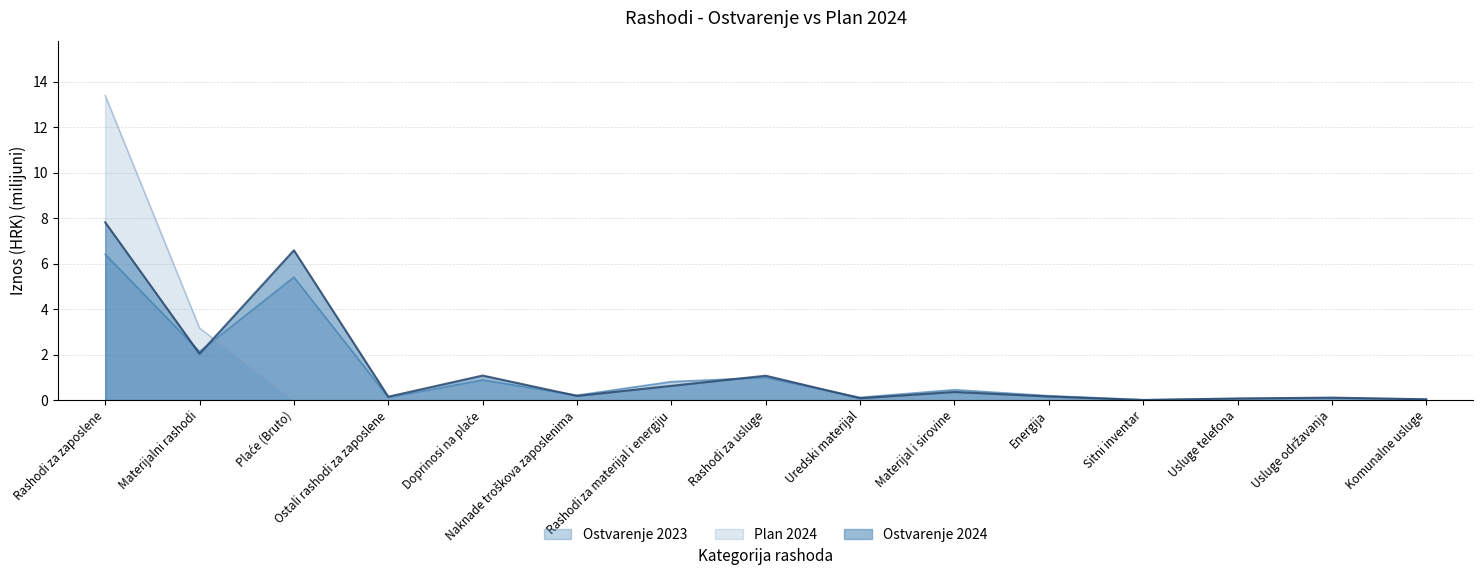

Reading right to left, extract all data points from this chart.

Ostvarenje 2023: Komunalne usluge=0.0	Usluge održavanja=0.1	Usluge telefona=0.1	Sitni inventar=0.0	Energija=0.2	Materijal i sirovine=0.5	Uredski materijal=0.1	Rashodi za usluge=1.0	Rashodi za materijal i energiju=0.8	Naknade troškova zaposlenima=0.2	Doprinosi na plaće=0.9	Ostali rashodi za zaposlene=0.1	Plaće (Bruto)=5.4	Materijalni rashodi=2.1	Rashodi za zaposlene=6.4
Plan 2024: Komunalne usluge=0.0	Usluge održavanja=0.0	Usluge telefona=0.0	Sitni inventar=0.0	Energija=0.0	Materijal i sirovine=0.0	Uredski materijal=0.0	Rashodi za usluge=0.0	Rashodi za materijal i energiju=0.0	Naknade troškova zaposlenima=0.0	Doprinosi na plaće=0.0	Ostali rashodi za zaposlene=0.0	Plaće (Bruto)=0.0	Materijalni rashodi=3.2	Rashodi za zaposlene=13.4
Ostvarenje 2024: Komunalne usluge=0.0	Usluge održavanja=0.1	Usluge telefona=0.1	Sitni inventar=0.0	Energija=0.2	Materijal i sirovine=0.4	Uredski materijal=0.1	Rashodi za usluge=1.1	Rashodi za materijal i energiju=0.6	Naknade troškova zaposlenima=0.2	Doprinosi na plaće=1.1	Ostali rashodi za zaposlene=0.1	Plaće (Bruto)=6.6	Materijalni rashodi=2.0	Rashodi za zaposlene=7.8